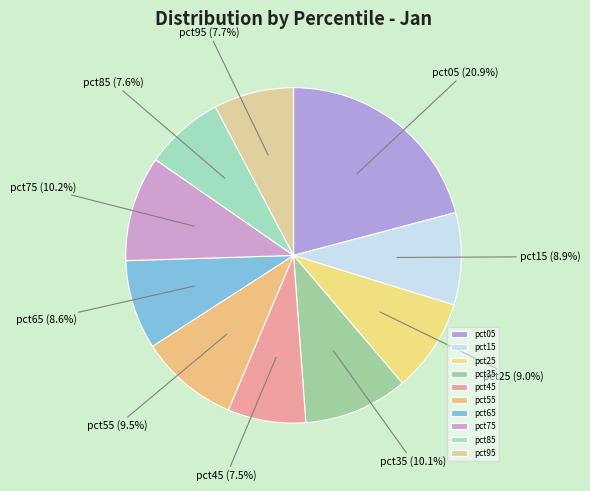

How many segments does this pie chart have?

10